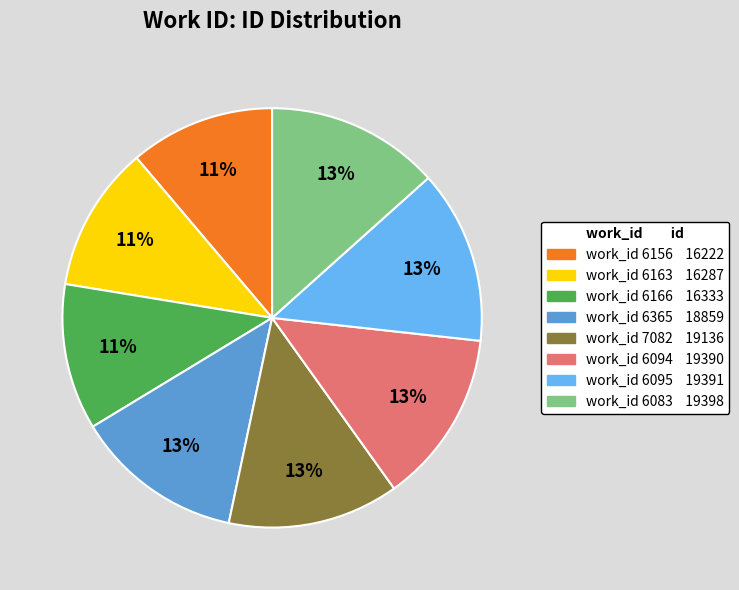

Is there any slice that represents more than half of the pie?

No